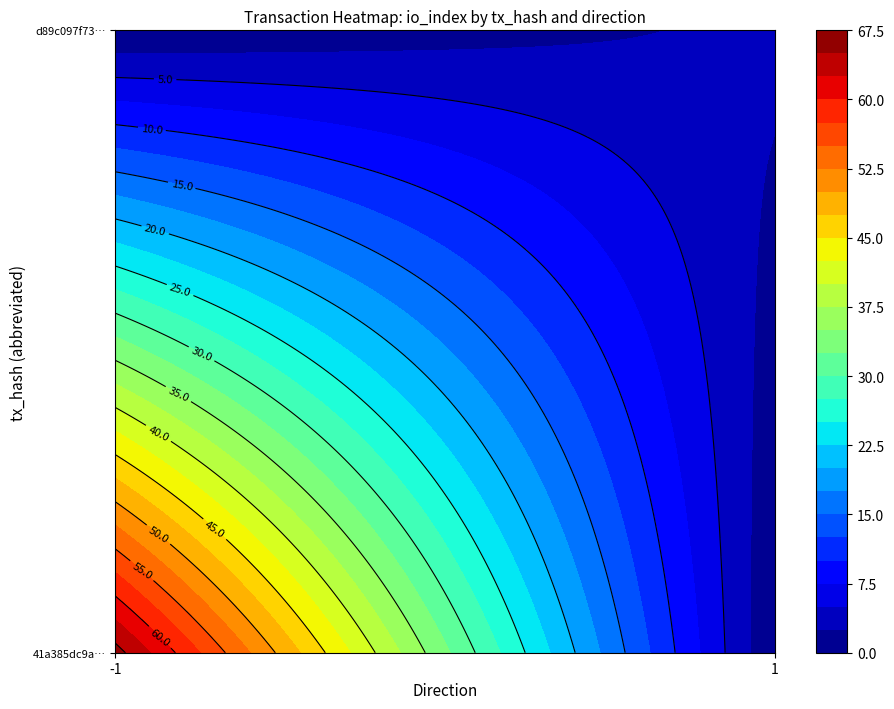

The 41a385dc9aa41ddb4470256eeb9cf58803c5a0f series shows 114 at io_index. True or false?

False